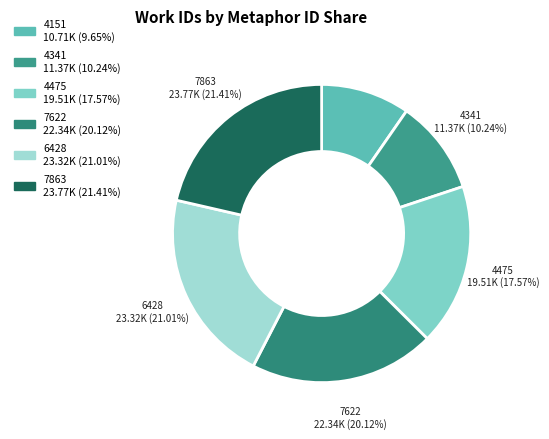

What is the change in value from 7622 to 7863?

+1428